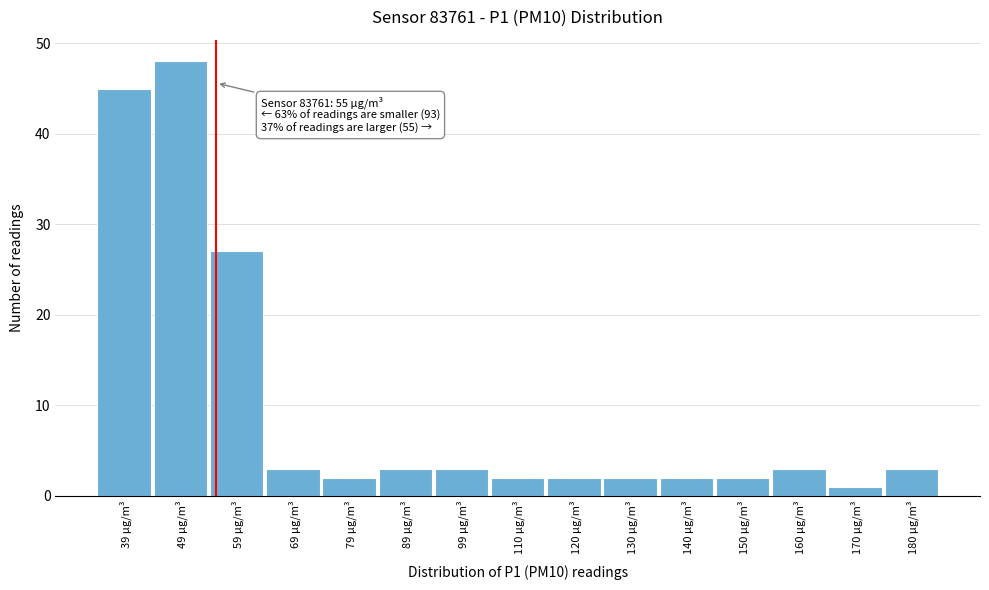

Over which range of the x-axis is the bar tallest?

44 to 54